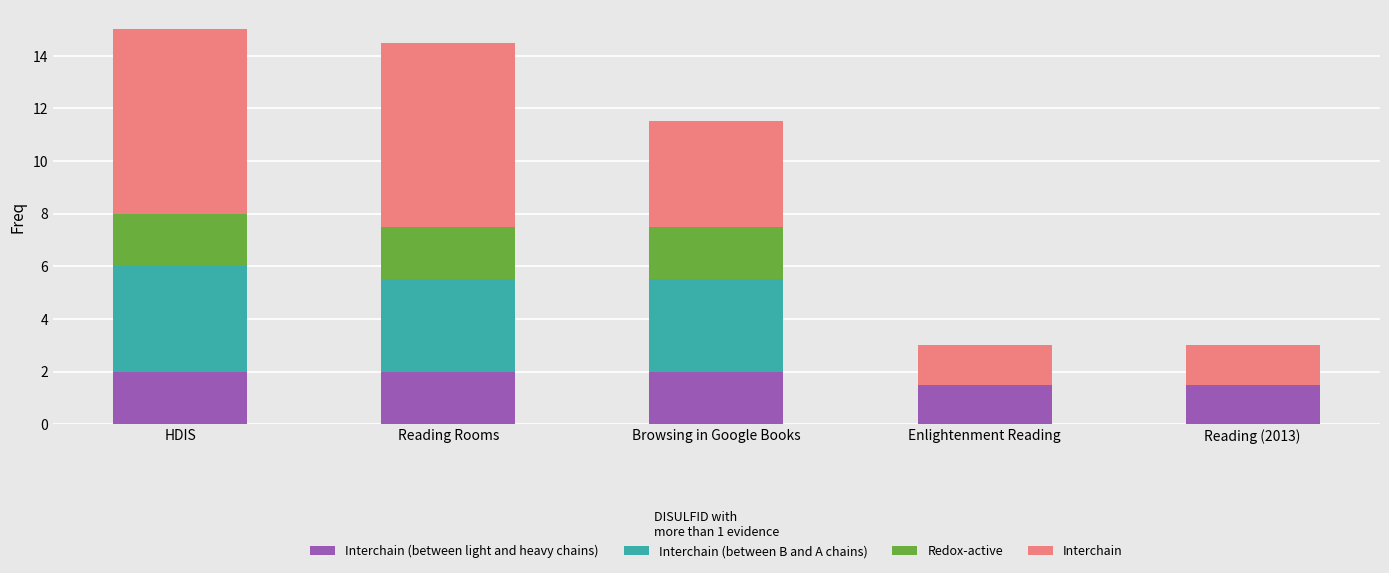

What is the total value across all series at HDIS?

15.0